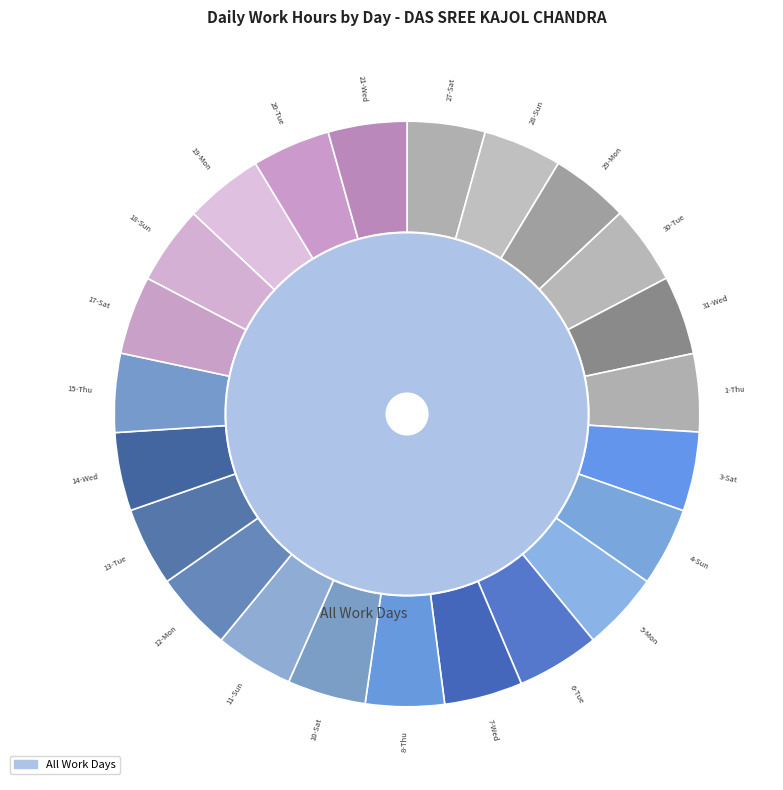

Which slice is the largest?

6-Tue